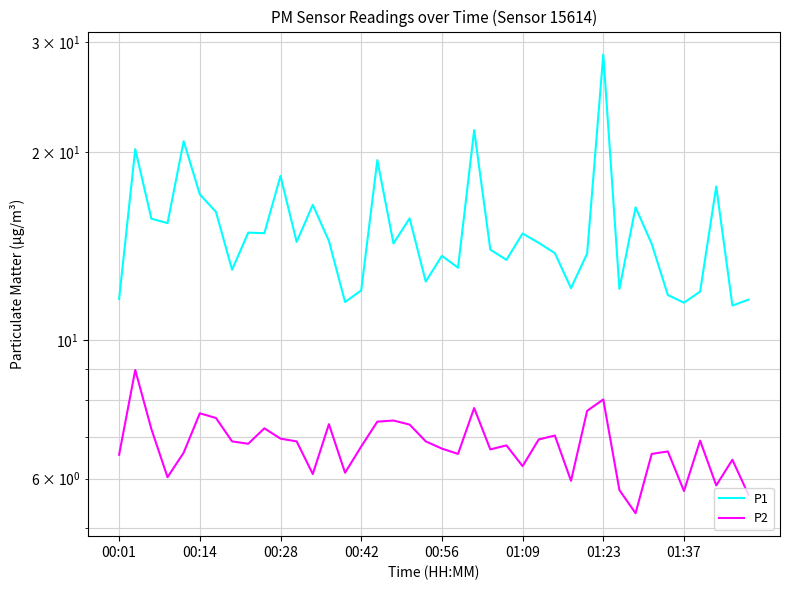

Which series has the largest range (max minus min)?

P1